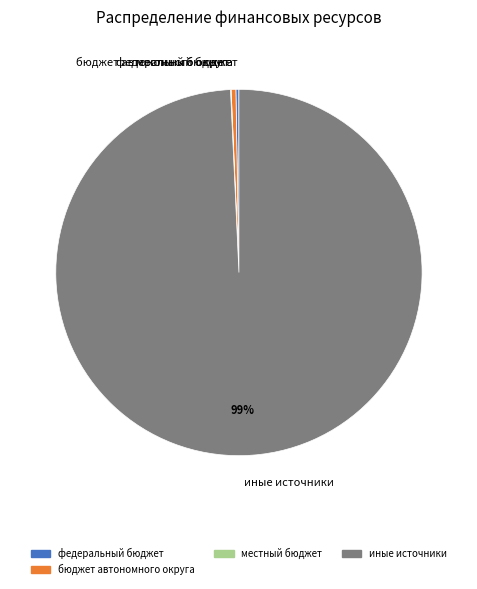

To the nearest percent, what is the average slice percentage?

25%